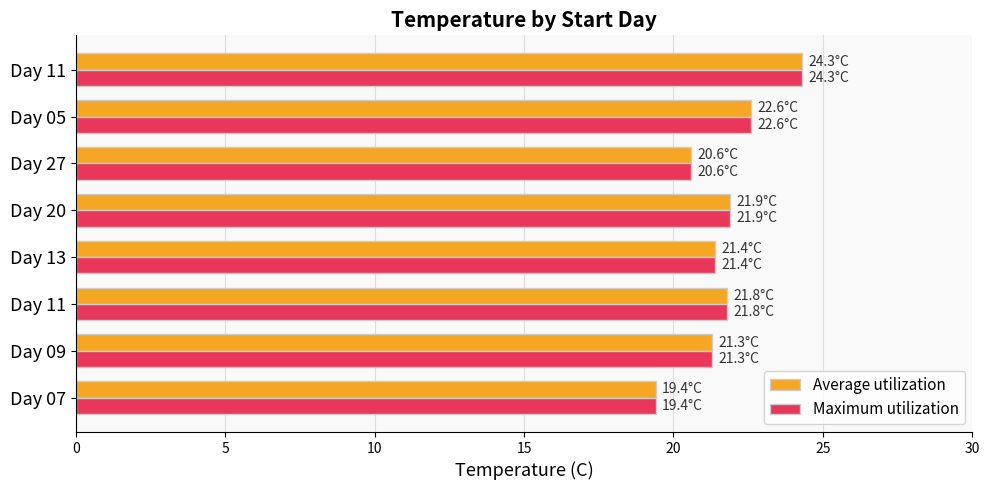

What are all the series names shown in the legend?

Average utilization, Maximum utilization